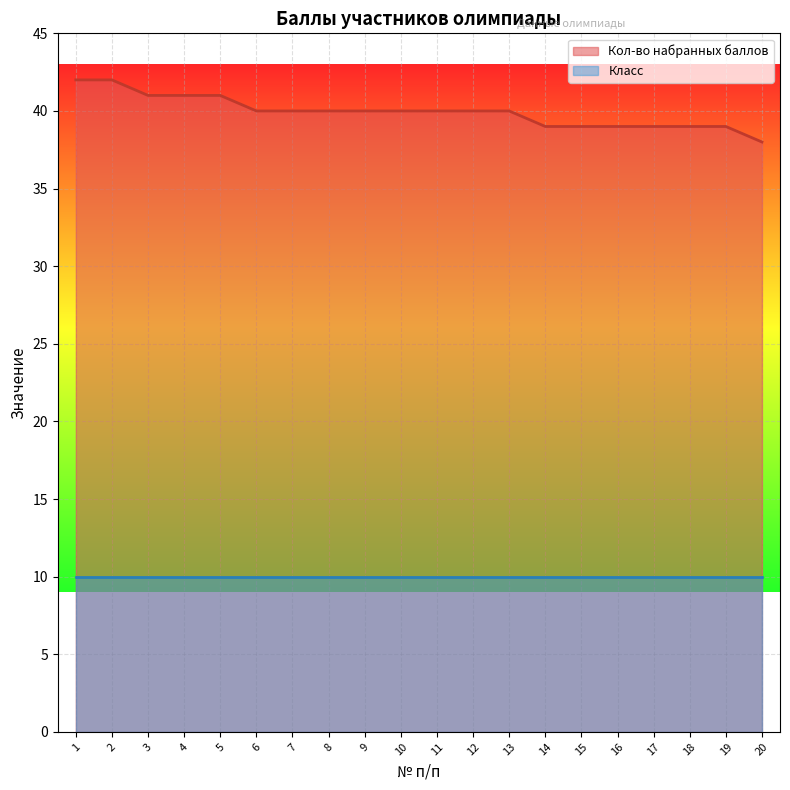

Between 13 and 19, which is larger?

13